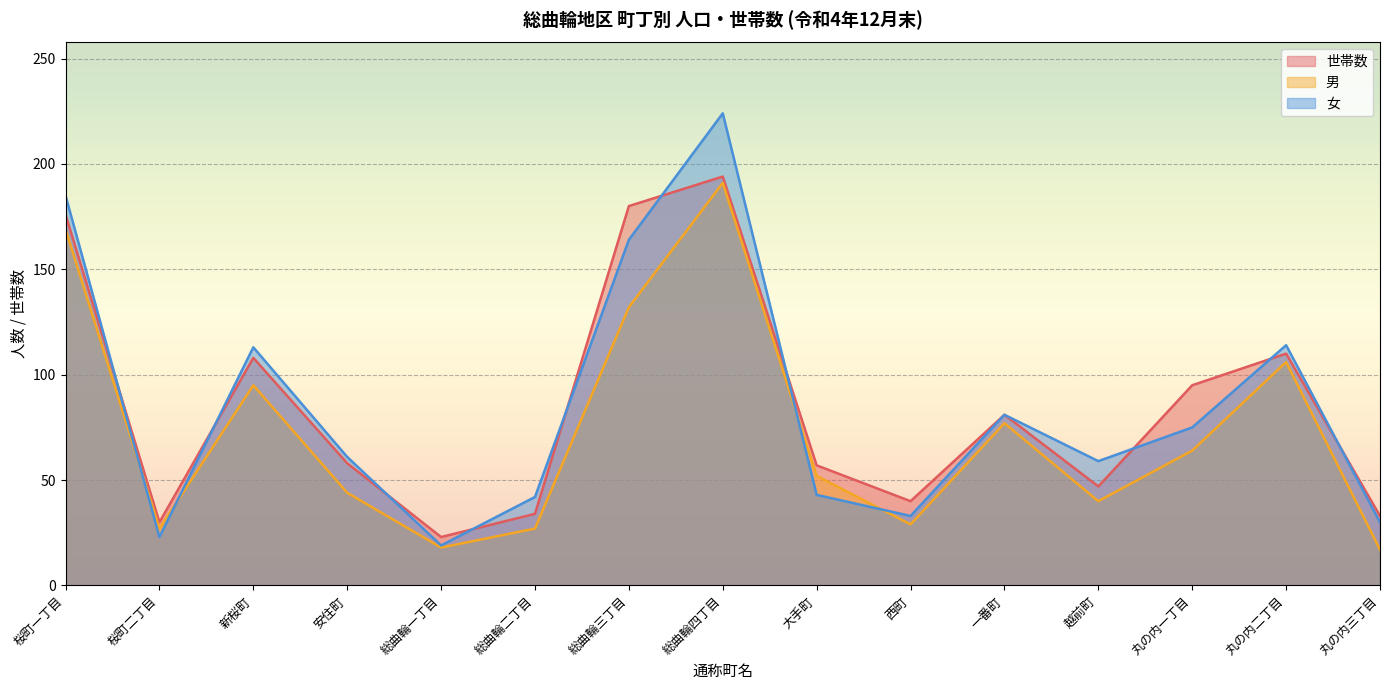

At how many categories does at least one series exceed 207?

1